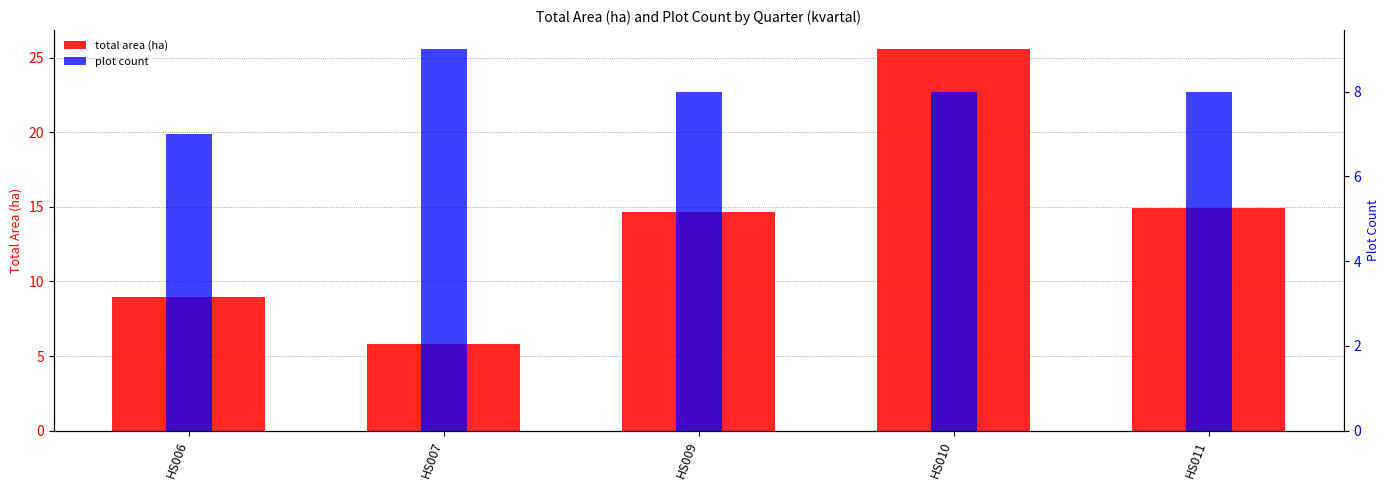

The total area (ha) series shows 3.9 at HS009. True or false?

False